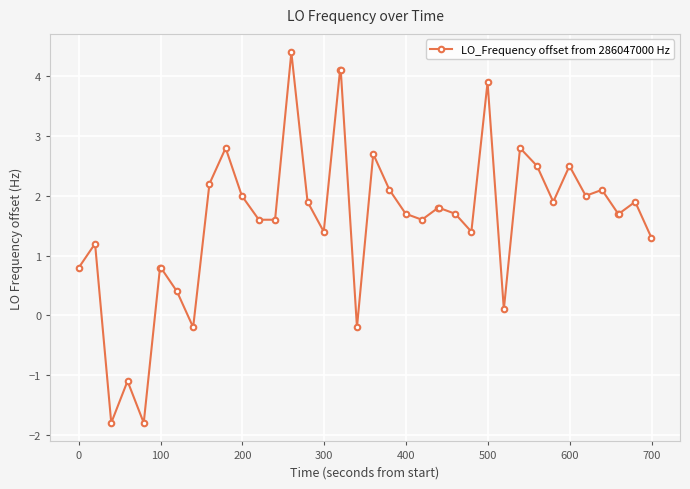

True or false: there are more than 1 points higher than both neighbors.

True